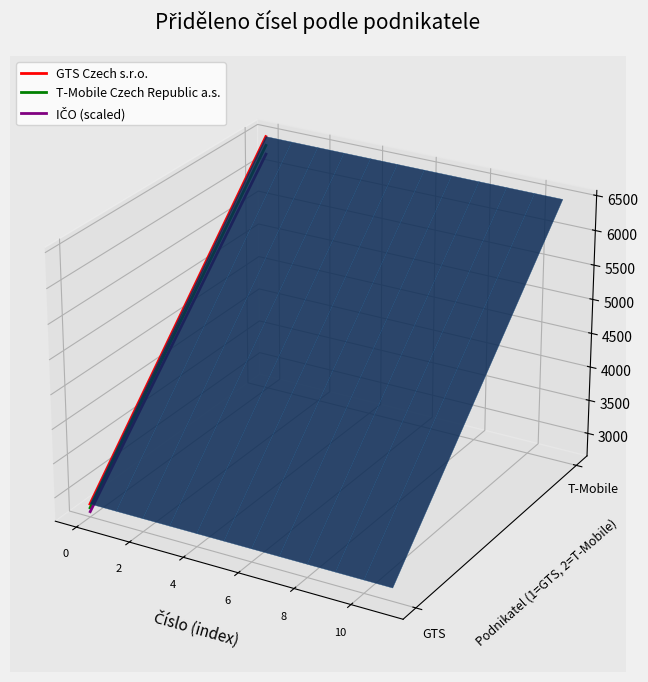

Between 0 and 2, which is larger?

2